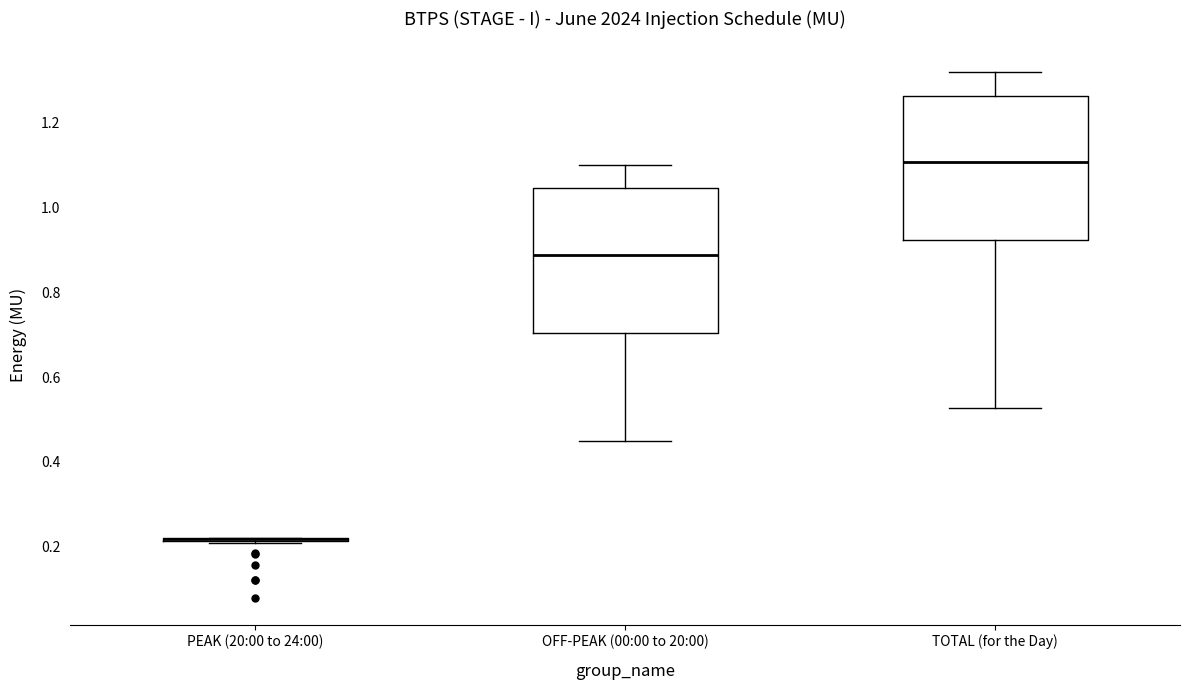

Reading left to right, read every box against the y-axis: the position of its median line, the range the box covers, and the ends of its whiskers. The values are not printed on the chart, so give them approximately, as read against the axis.

PEAK (20:00 to 24:00): box collapsed to a line at 0.22, whiskers 0.20 to 0.22
OFF-PEAK (00:00 to 20:00): median 0.88, box 0.70 to 1.04, whiskers 0.44 to 1.10
TOTAL (for the Day): median 1.10, box 0.92 to 1.26, whiskers 0.52 to 1.32